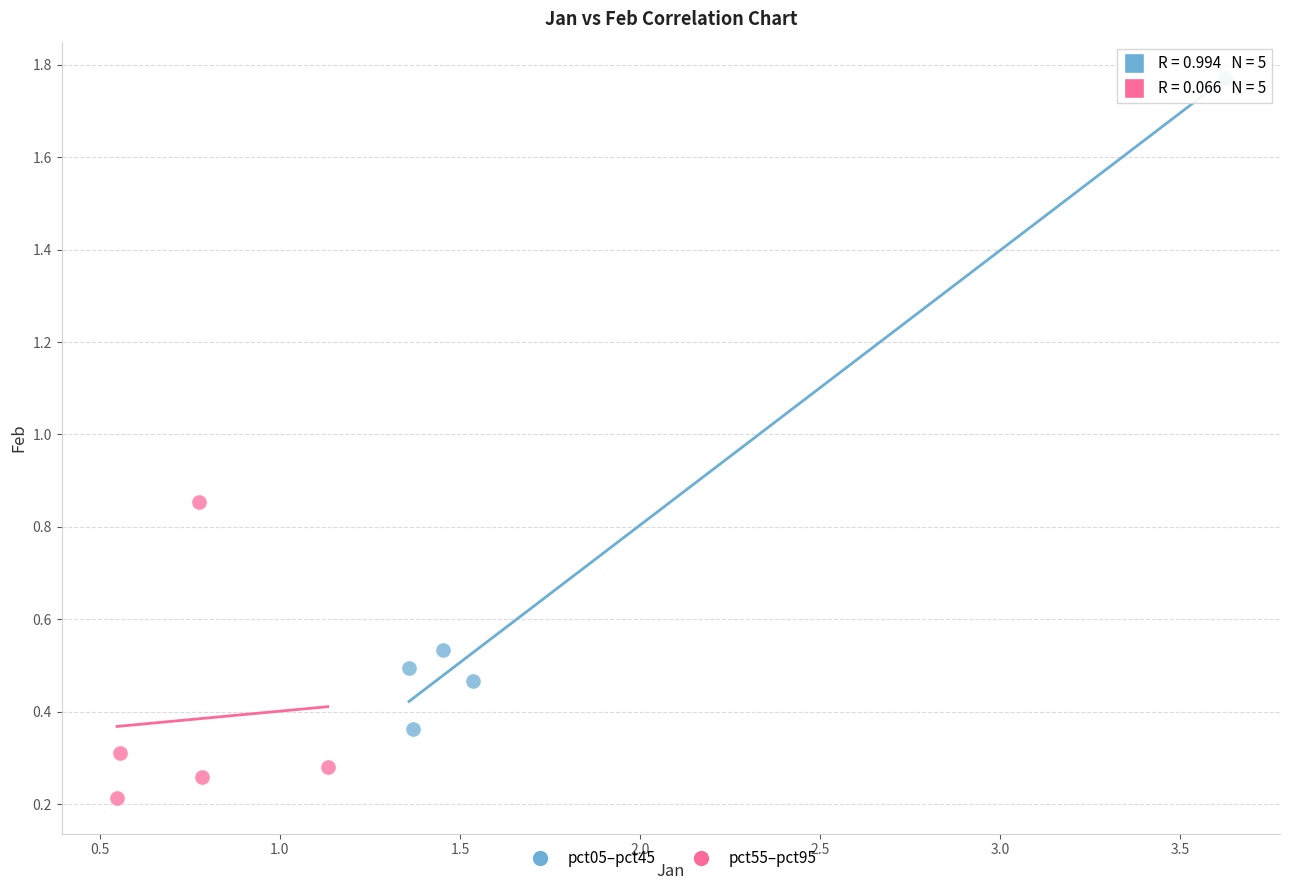

What are all the series names shown in the legend?

pct05–pct45, pct55–pct95